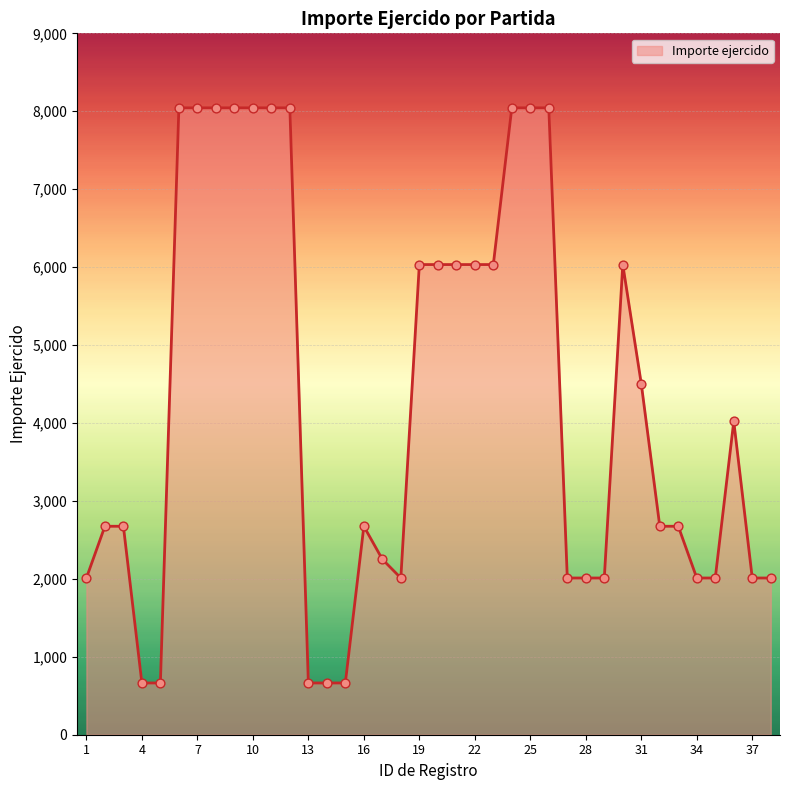

What is the greatest value displayed?

8044.0